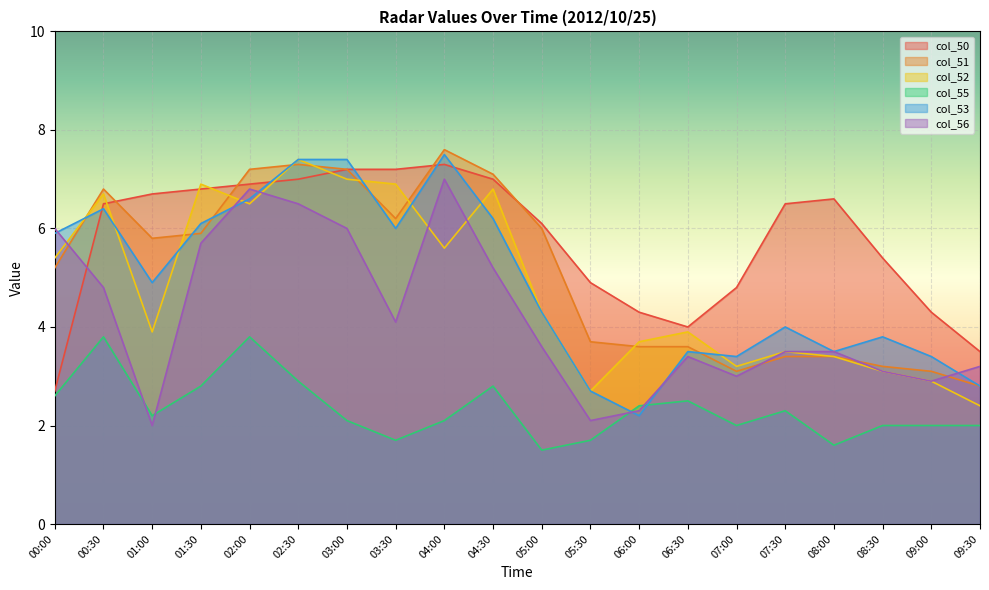

How many lines are shown in the chart?

6